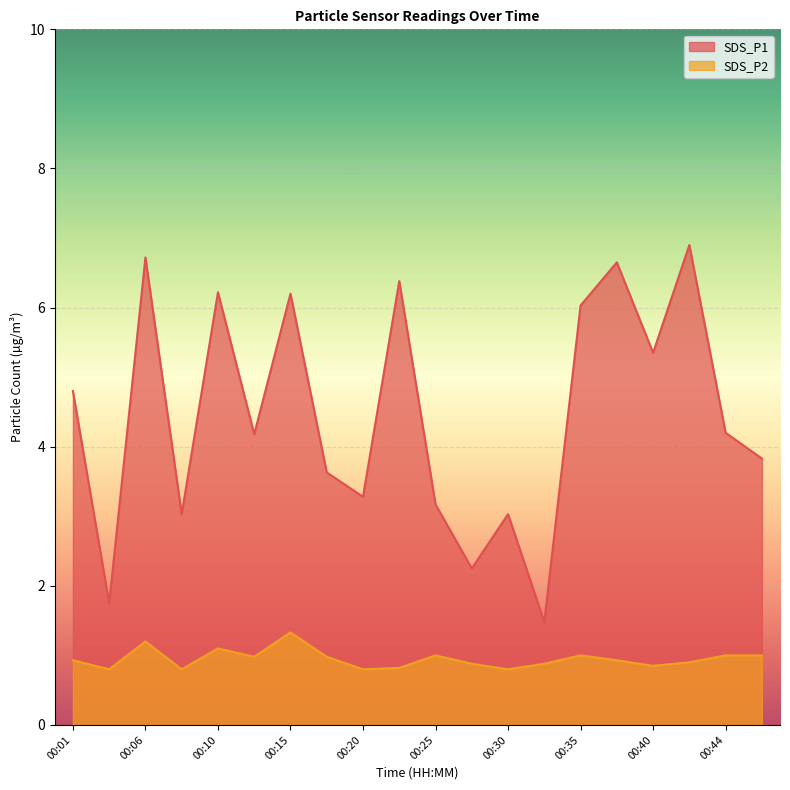

How many categories are shown in the chart?

20